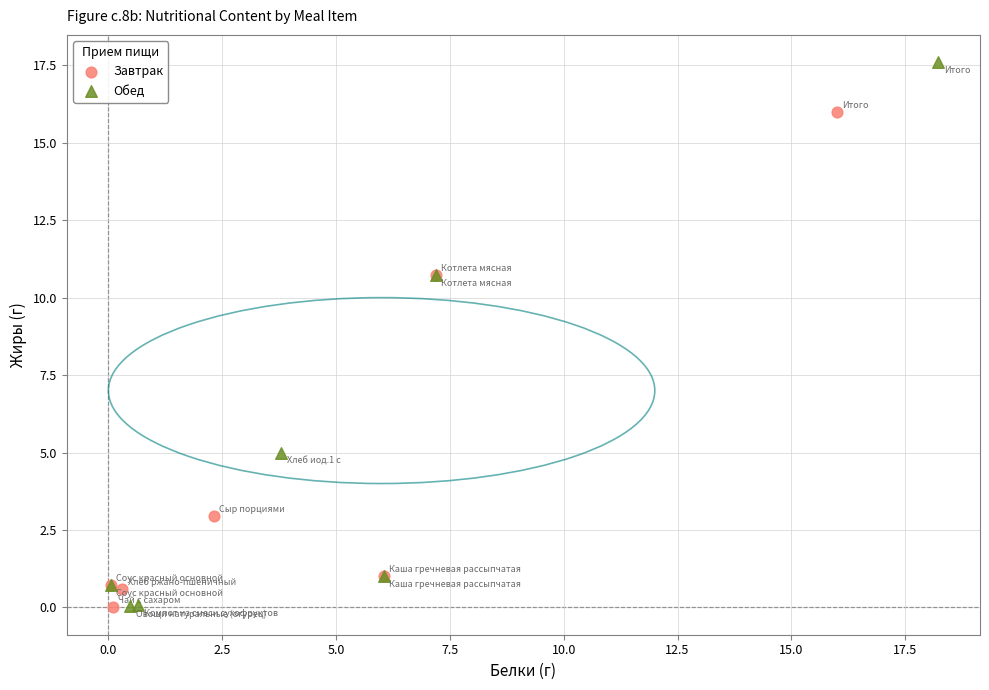

Which series has the widest spread of Y values?

Обед